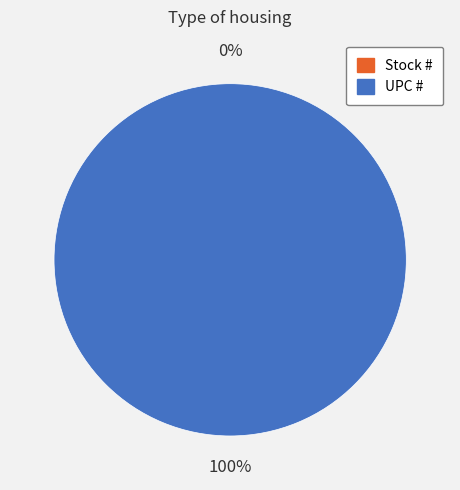

Do UPC # and Stock # together represent more than half of the pie?

Yes